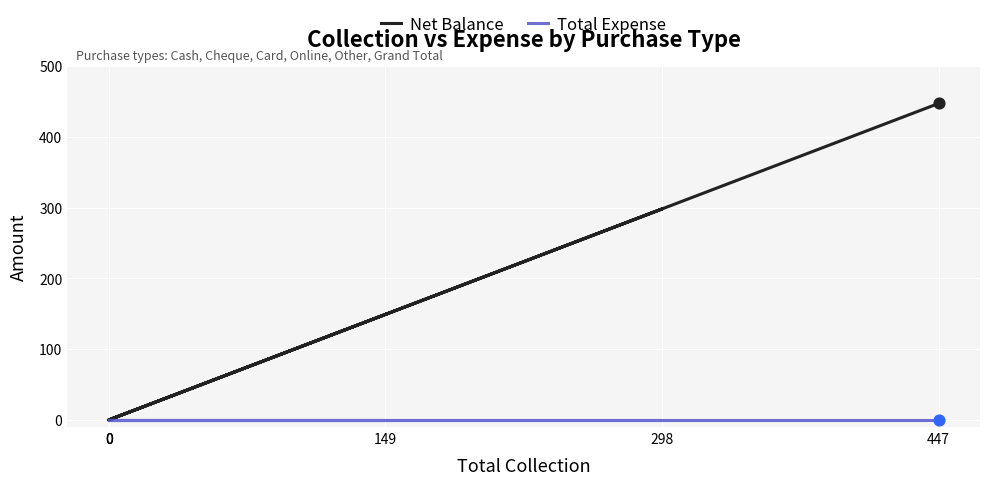

Which series reaches the maximum Y coordinate?

Net Balance